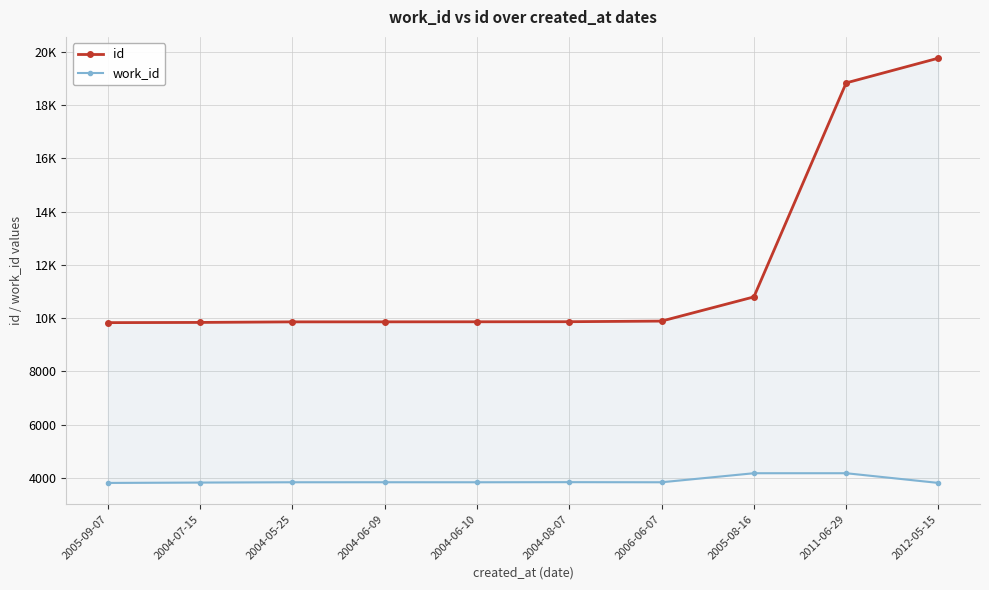

Which series has the widest spread of values?

id